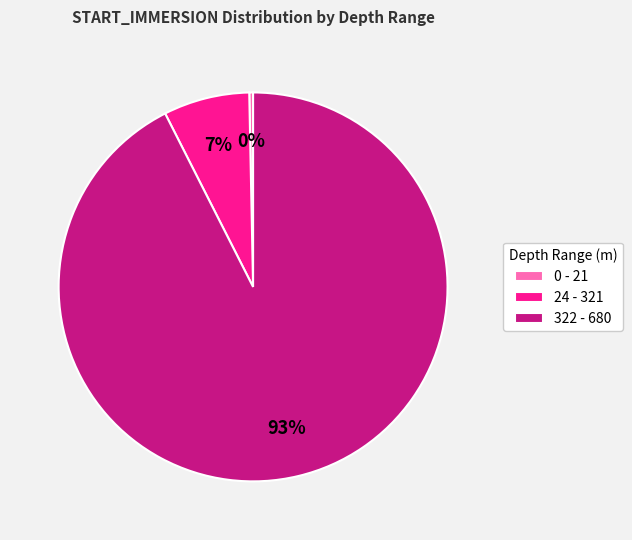

Which category has the smallest portion of the pie?

0 - 21